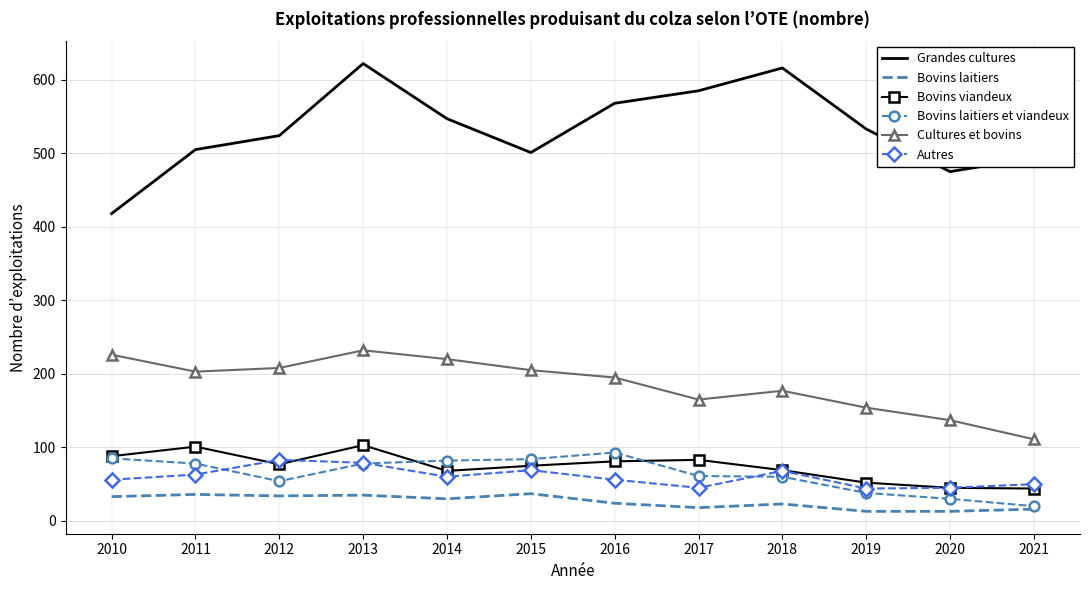

The Bovins viandeux series shows 98 at 2018. True or false?

False